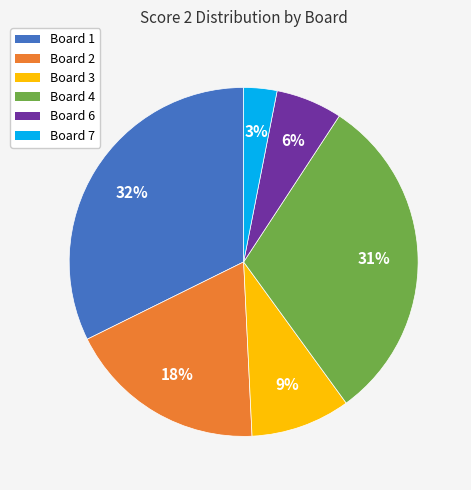

To the nearest percent, what is the difference between the largest and smallest slice percentages?

29%